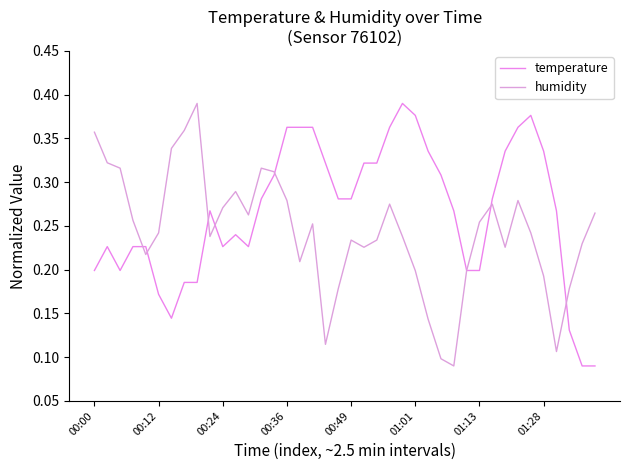

How many lines are shown in the chart?

2